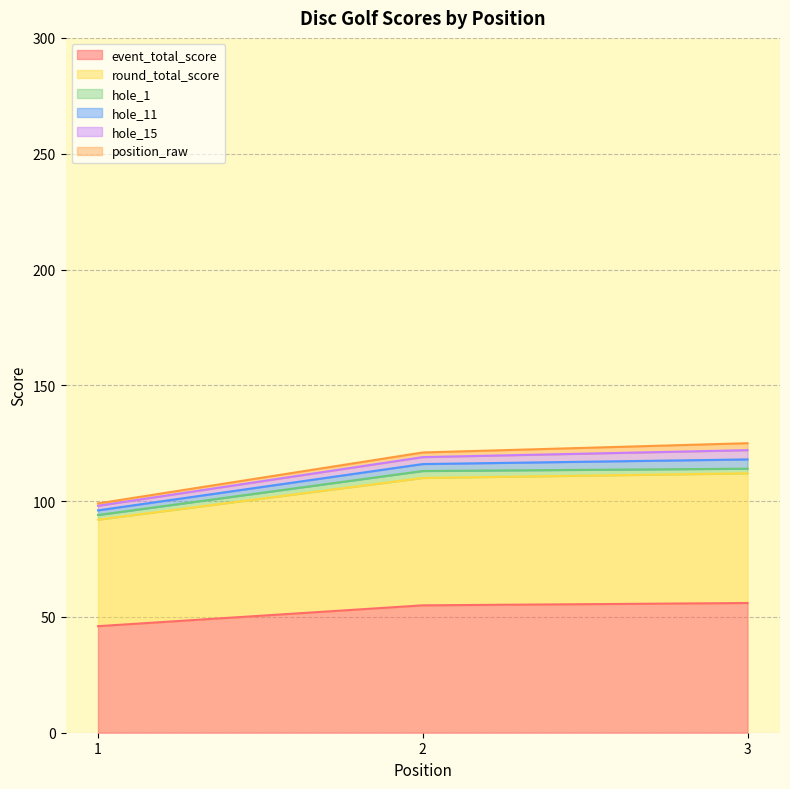

Reading left to right, list all the values displayed in this chart.

event_total_score: 46	55	56
round_total_score: 46	55	56
hole_1: 2	3	2
hole_11: 2	3	4
hole_15: 2	3	4
position_raw: 1	2	3